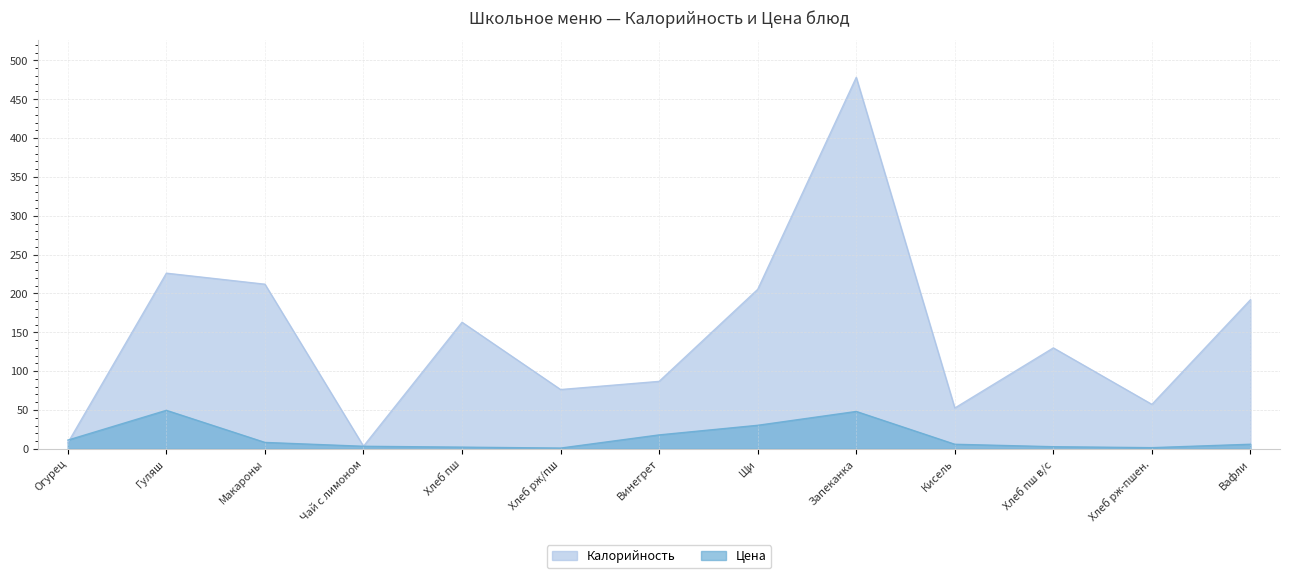

At which label does Калорийность reach its minimum?

Чай с лимоном